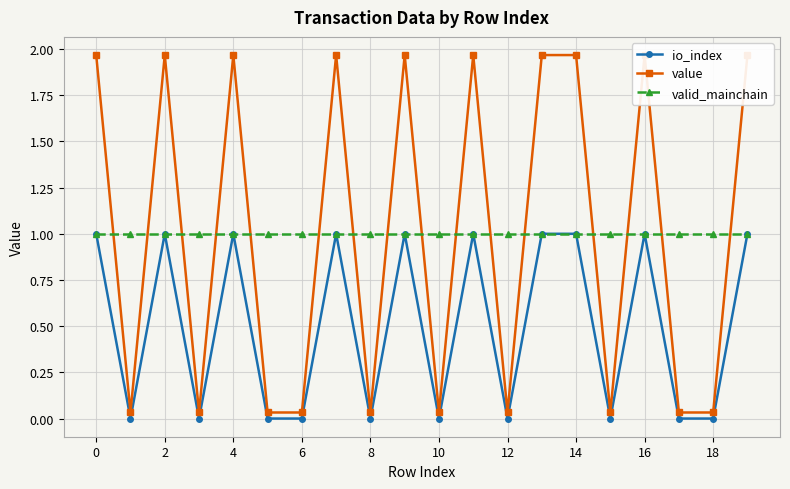

List the series in order of their peak value, lowest first.

io_index, valid_mainchain, value